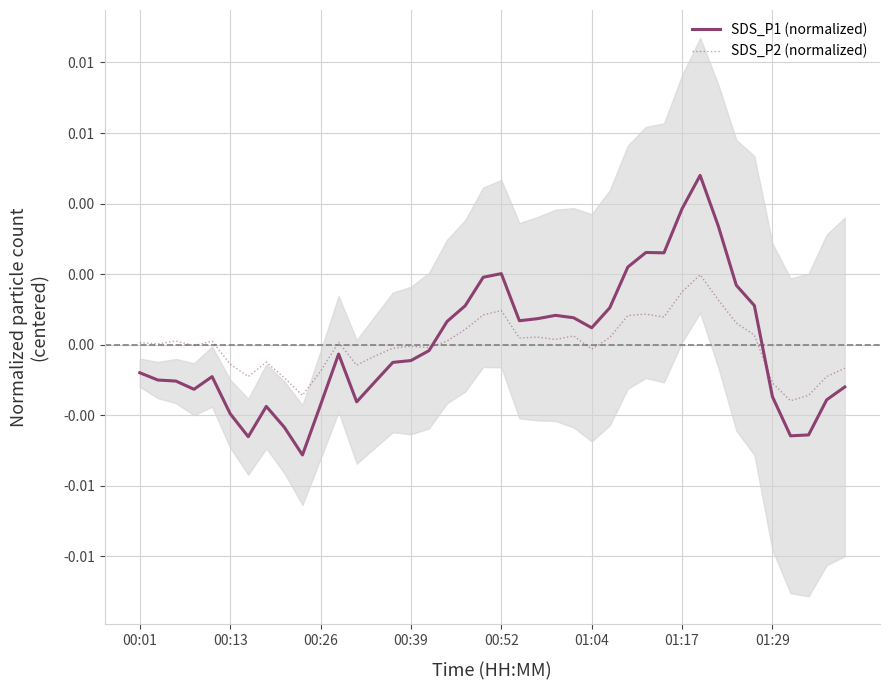

Which has a higher value, 38 or 00:01?

00:01